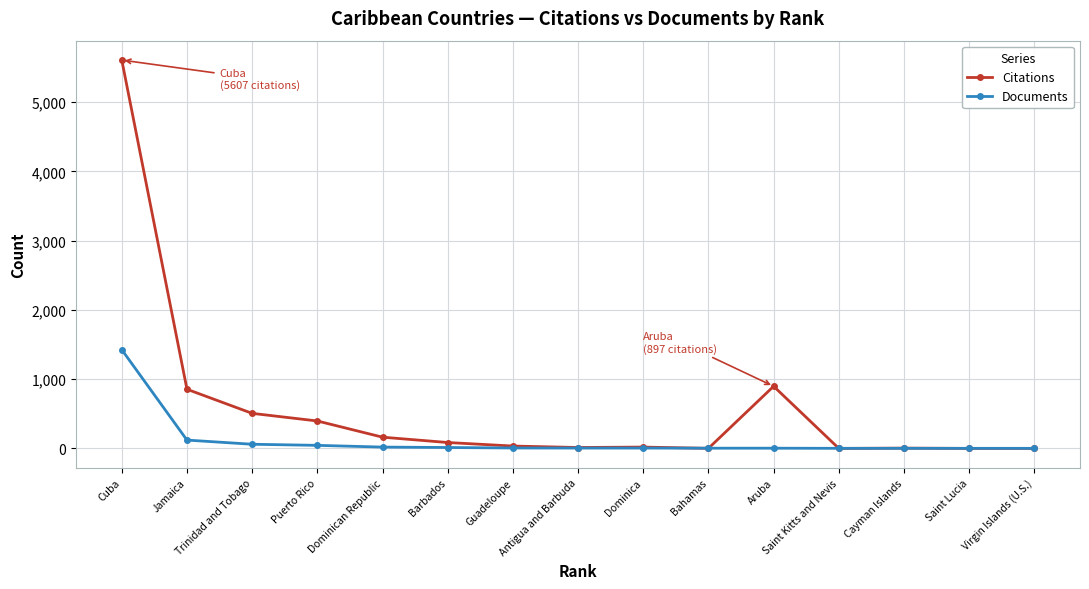

What are all the series names shown in the legend?

Citations, Documents